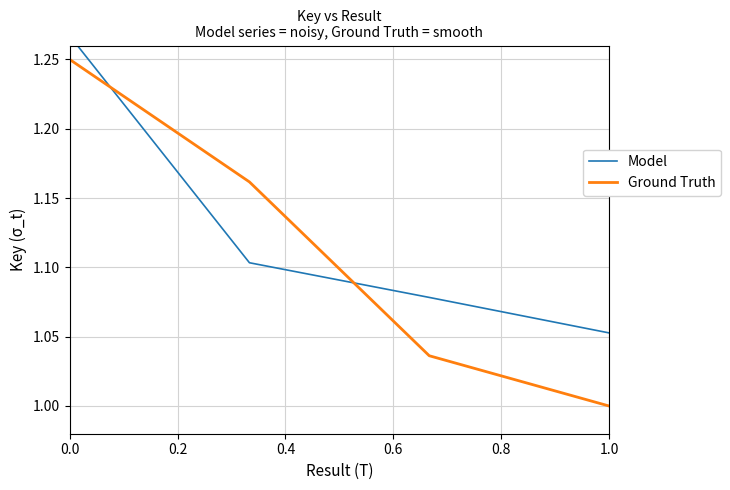

What is the sum of all Ground Truth values?

4.4